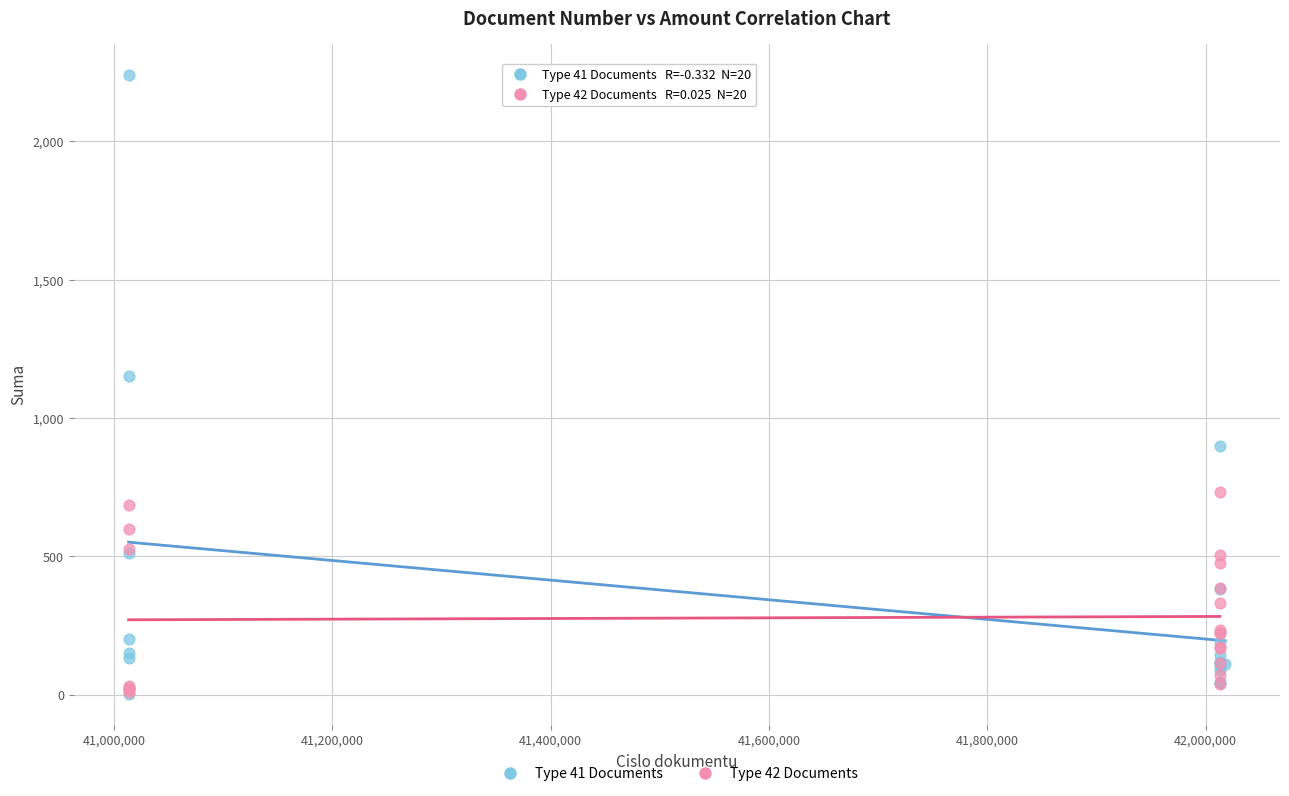

What are all the series names shown in the legend?

Type 41 Documents, Type 42 Documents